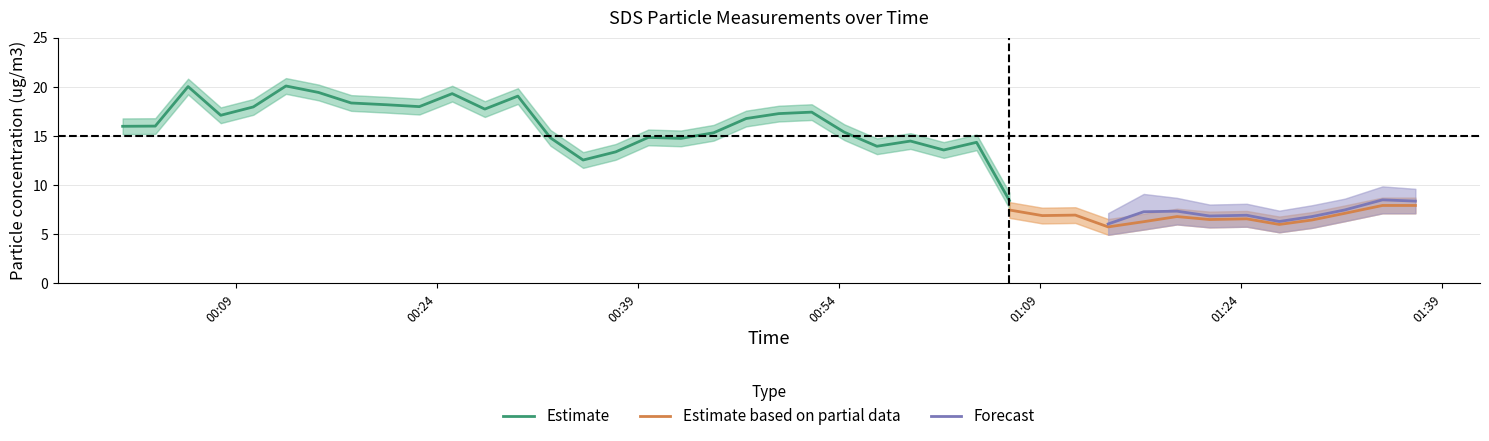

What is the difference between the maximum and minimum values in the SDS_P2 series?

11.8